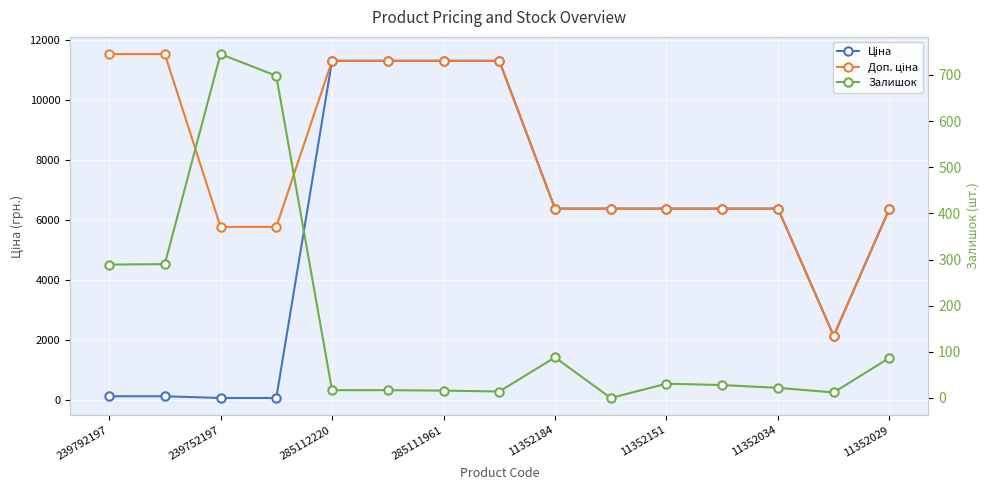

True or false: Залишок and Доп. ціна intersect in this chart.

False